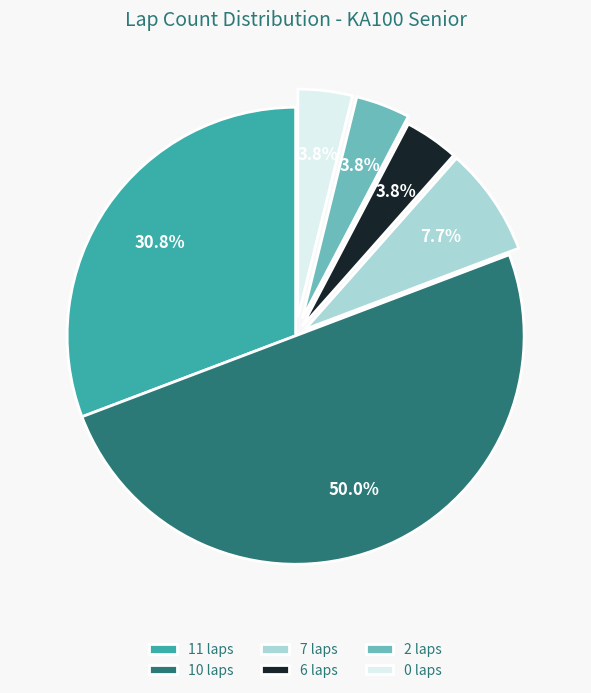

What is the largest slice in the pie chart?

10 laps